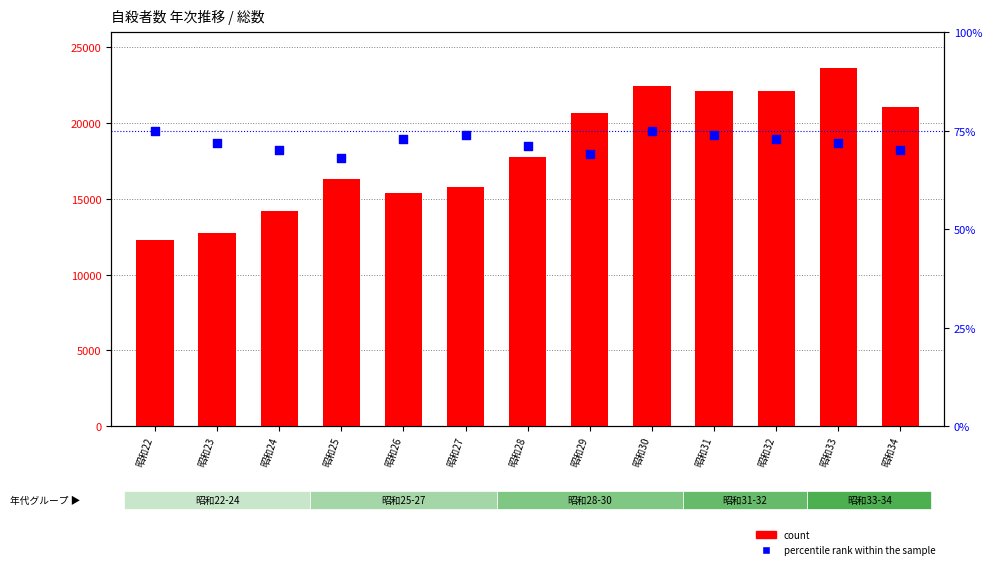

What are all the series names shown in the legend?

count, percentile rank within the sample